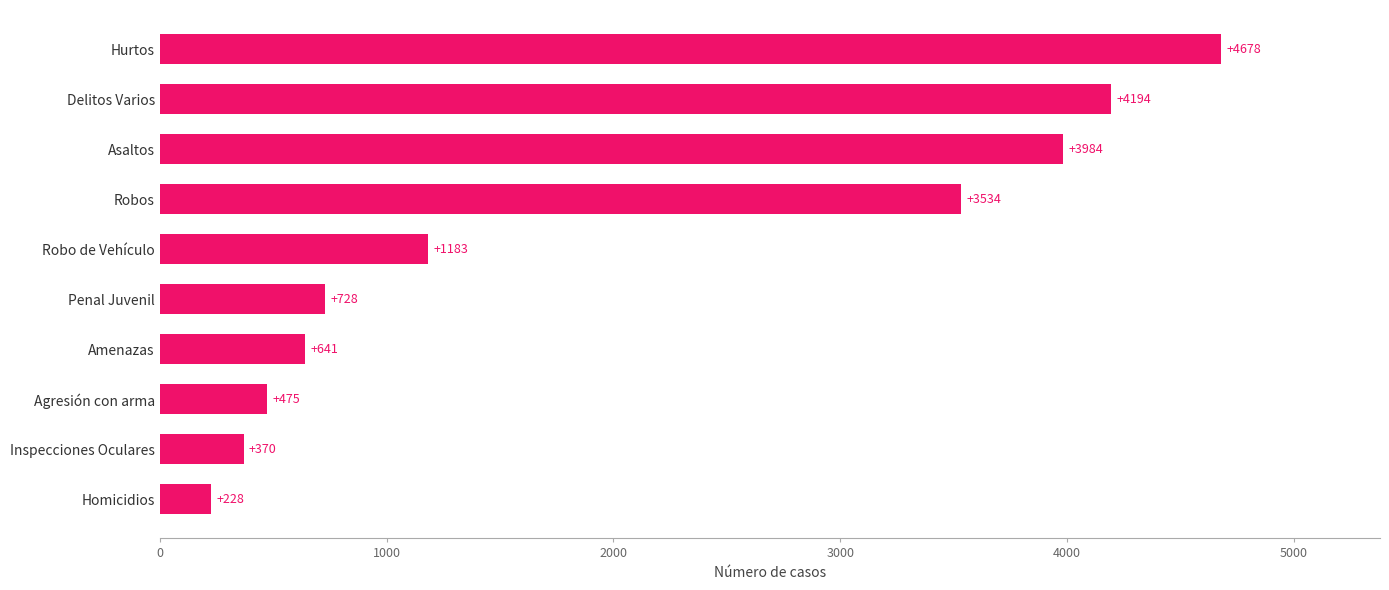

What is the ratio of the value at Inspecciones Oculares to the value at Penal Juvenil?

0.5